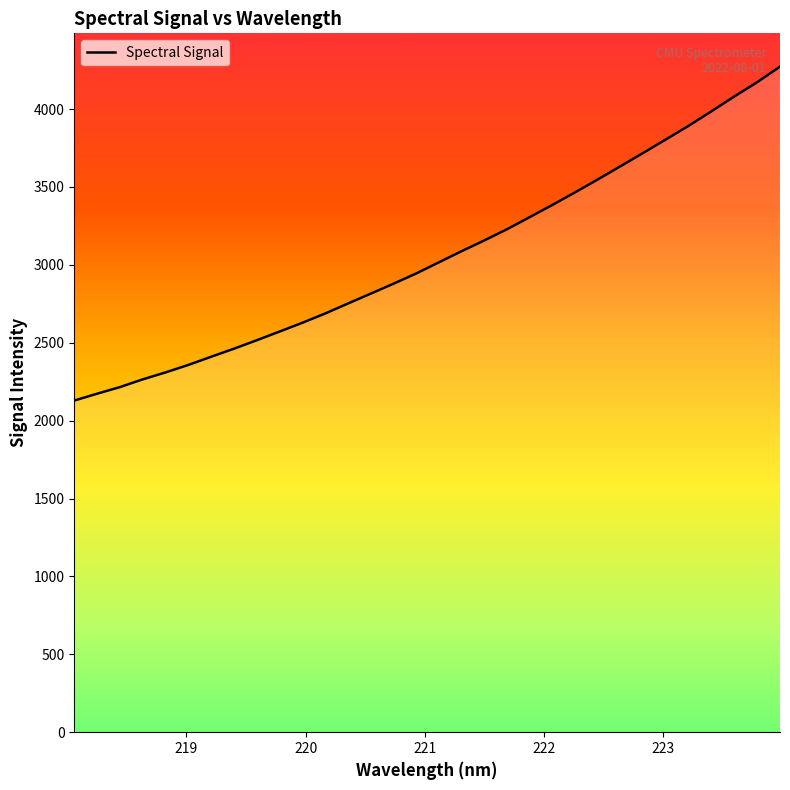

What is the maximum value shown in the chart?

4272.2